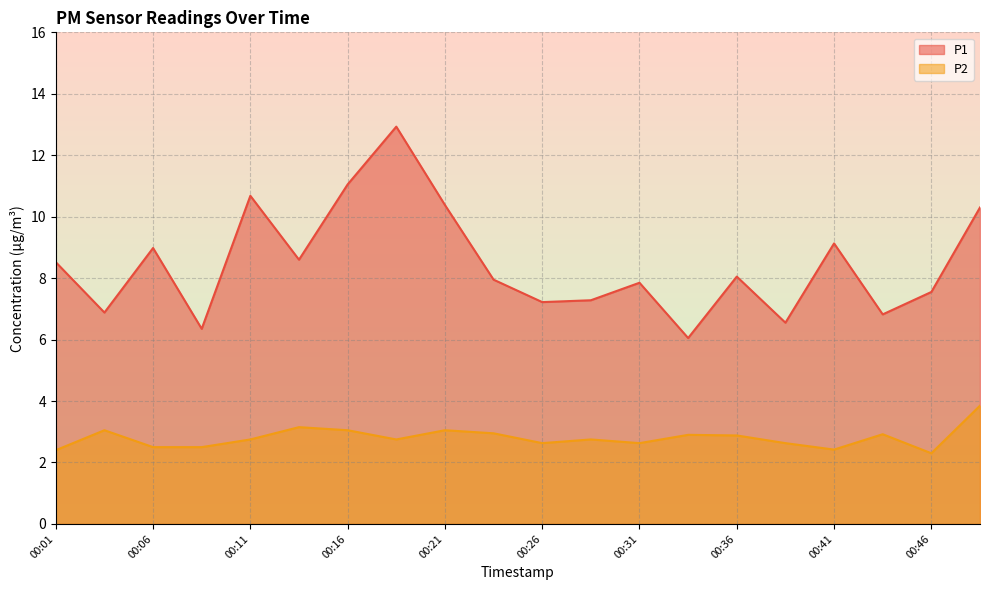

How many values in the P1 series are below 8?

10